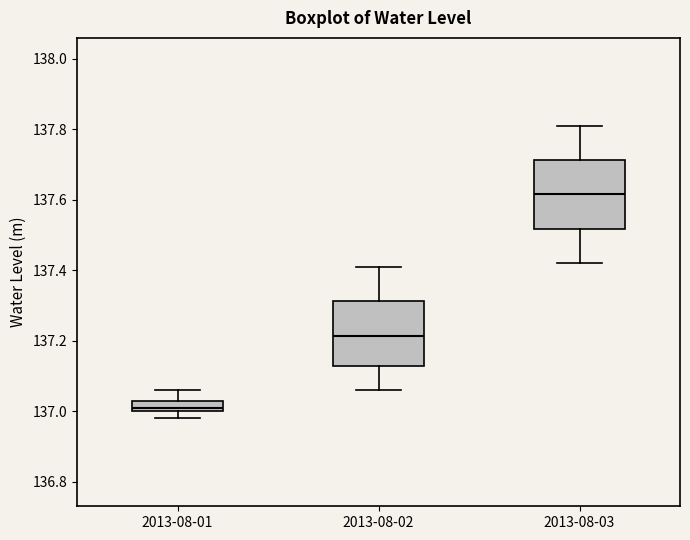

Which box's median line is the lowest?

2013-08-01